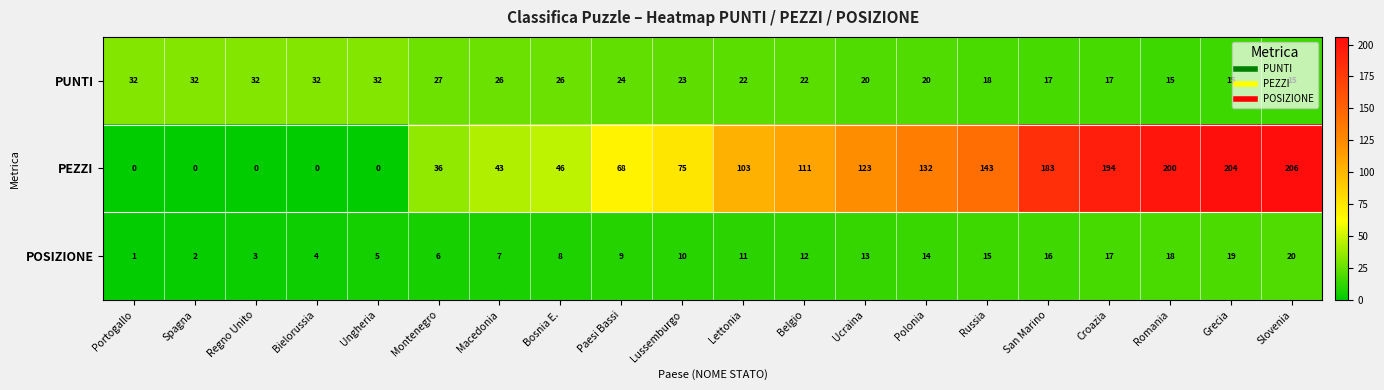

What is the difference between the maximum and minimum values in the PEZZI series?

206